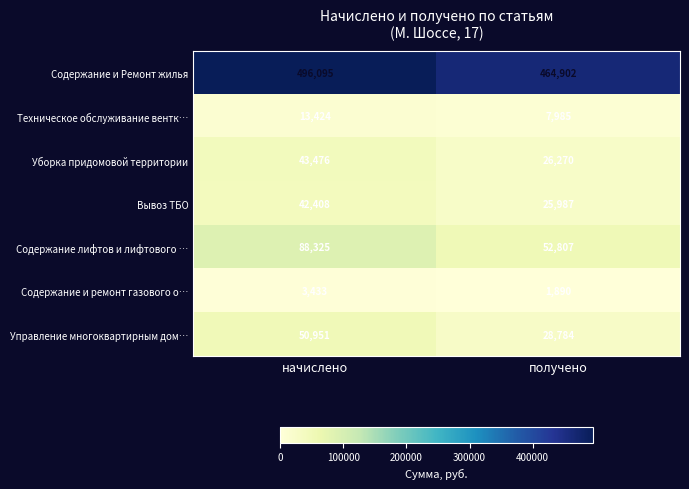

What is the approximate value of Уборка придомовой территории at начислено?

43476